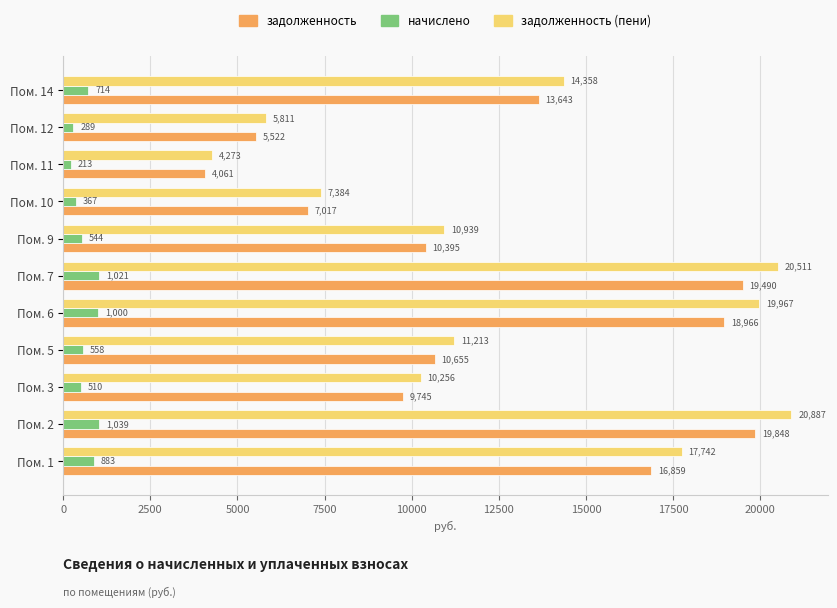

True or false: задолженность has a value of 10394.9 at Пом. 9.

True